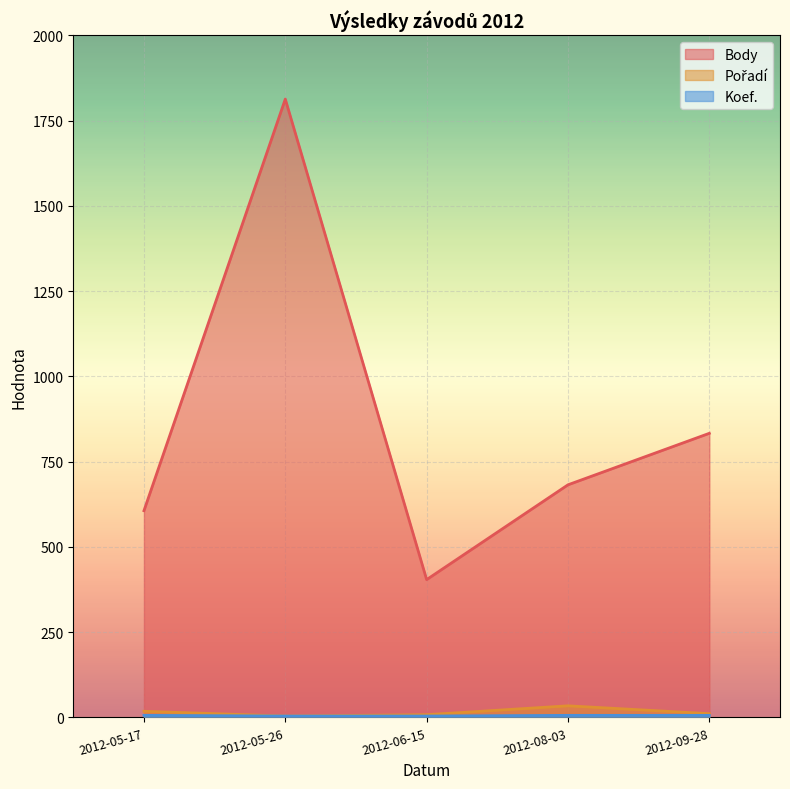

What is the average value of the Pořadí series?

15